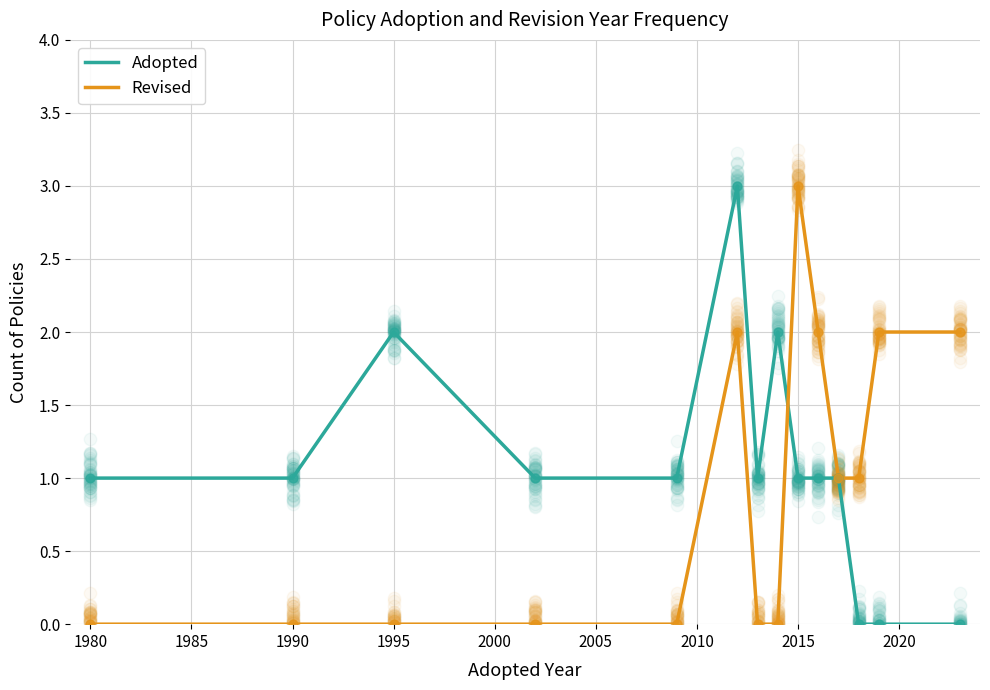

Which series has the largest total across all categories?

Adopted